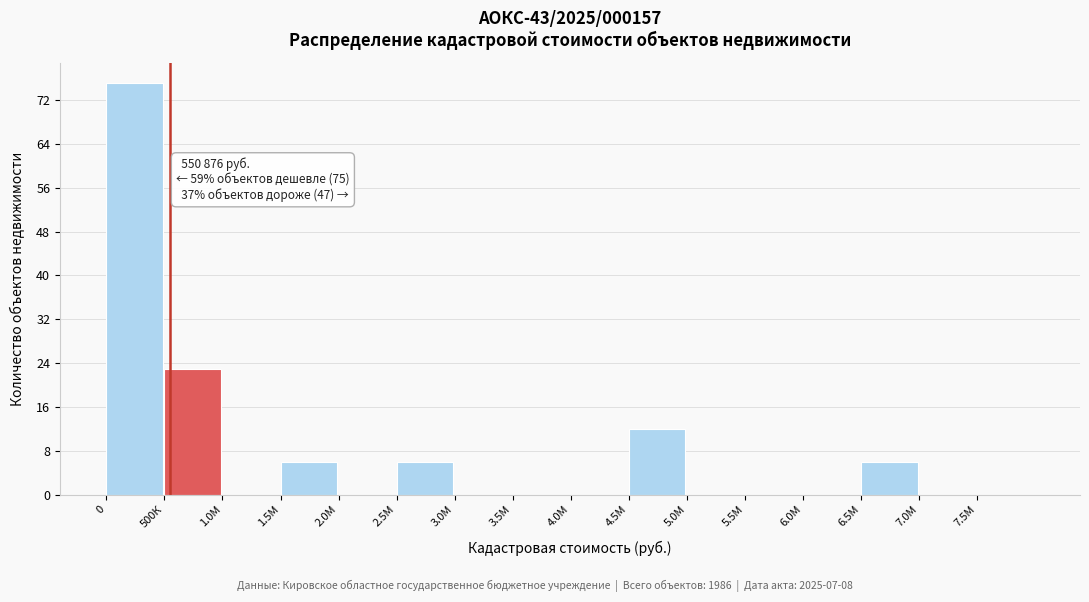

Reading right to left, transcribe all the data shown in this chart.

7.5М=0	7.0М=0	6.5М=6	6.0М=0	5.5М=0	5.0М=0	4.5М=12	4.0М=0	3.5М=0	3.0М=0	2.5М=6	2.0М=0	1.5М=6	1.0М=0	500К=23	0=75